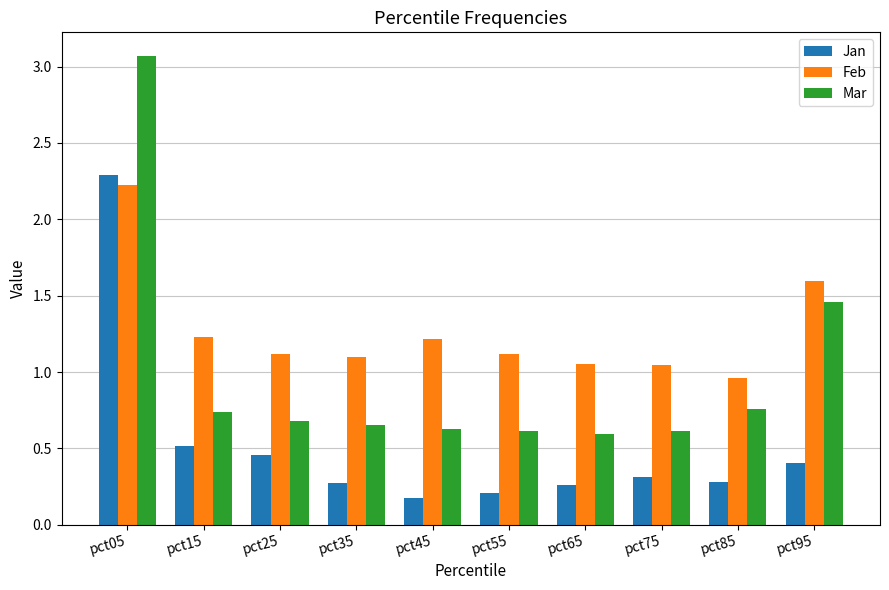

What is the average value of the Feb series?

1.3